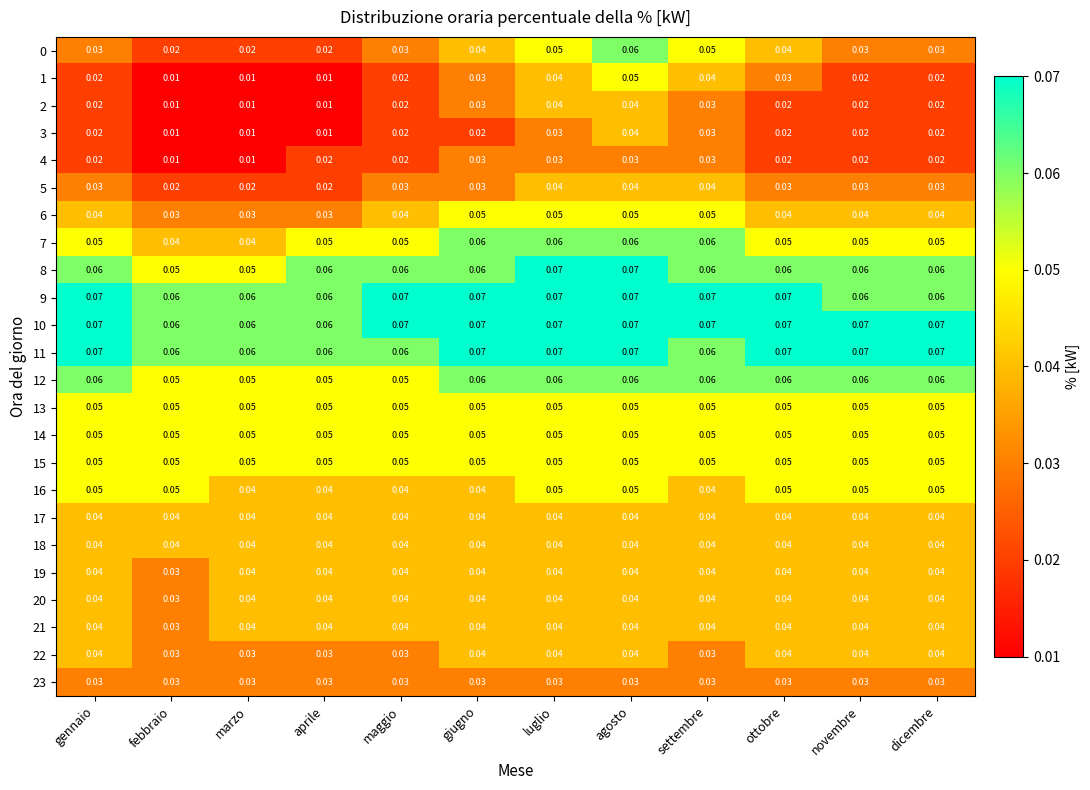

At which label is 21 closest to 0?

febbraio